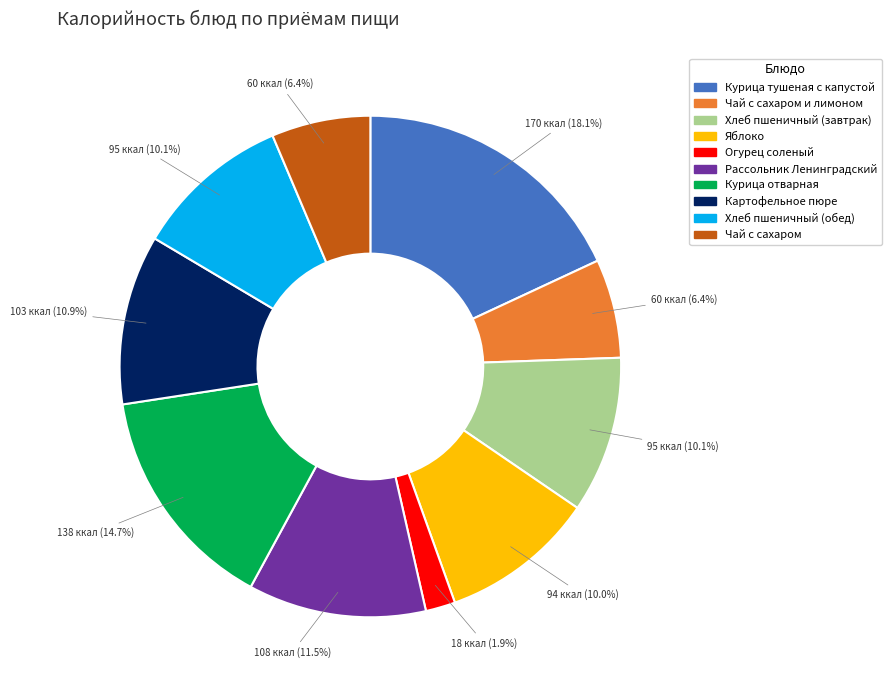

Is there any slice that represents more than half of the pie?

No